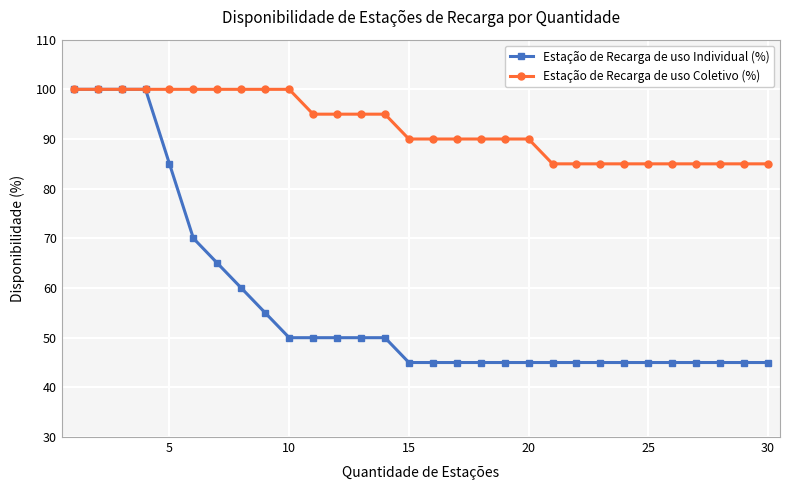

What is the maximum value shown in the chart?

100